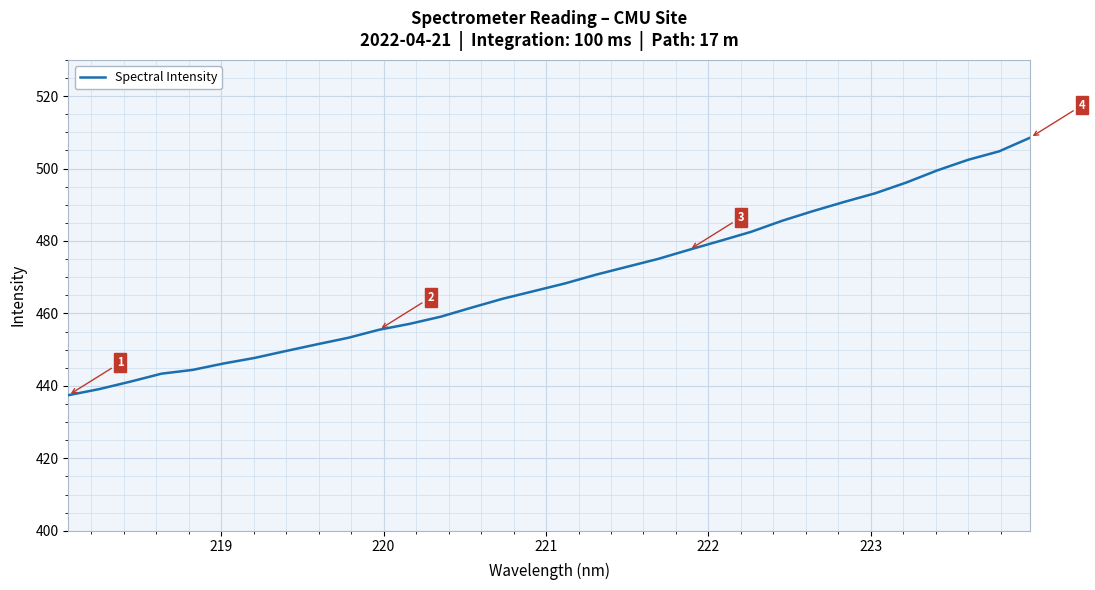

What is the smallest value displayed?

437.4